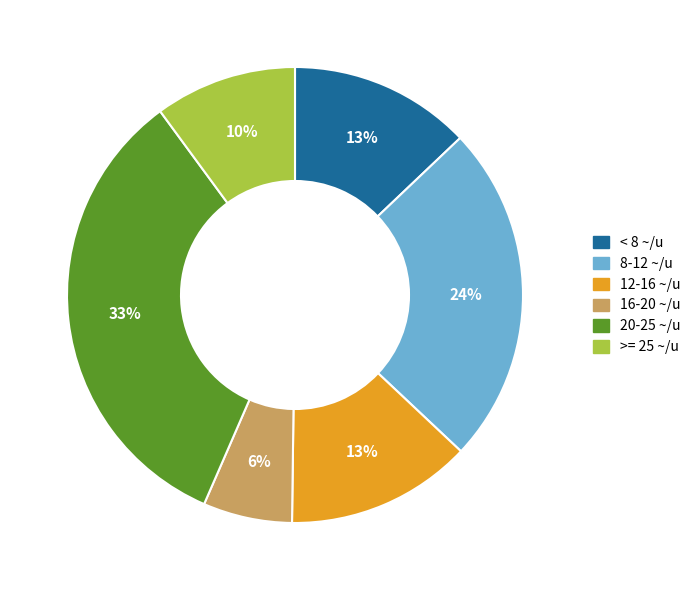

Combined, do < 8 ~/u and 8-12 ~/u account for over 50%?

No